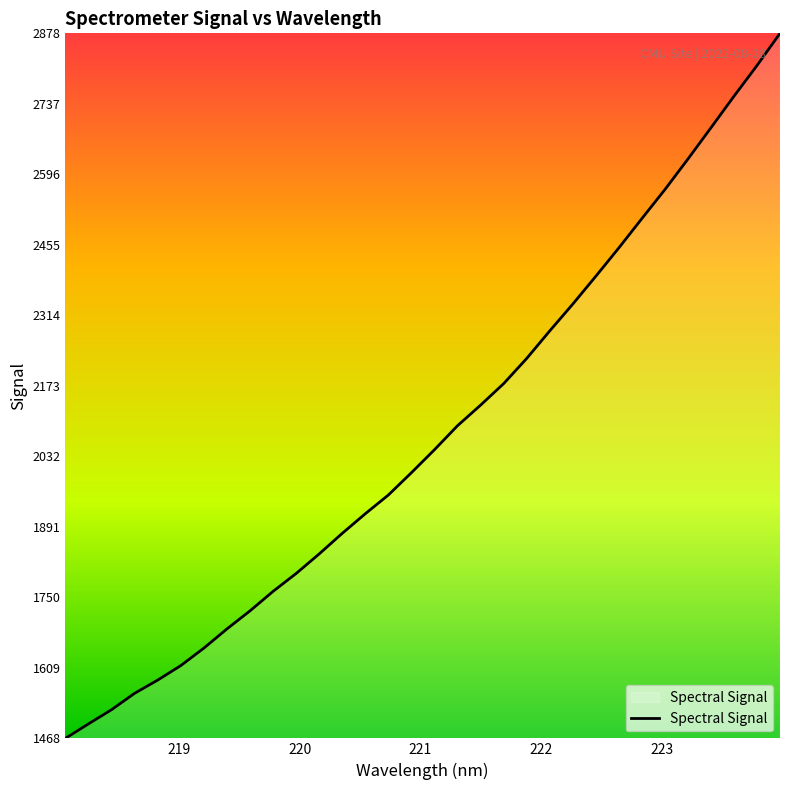

What is the maximum value shown in the chart?

2877.8